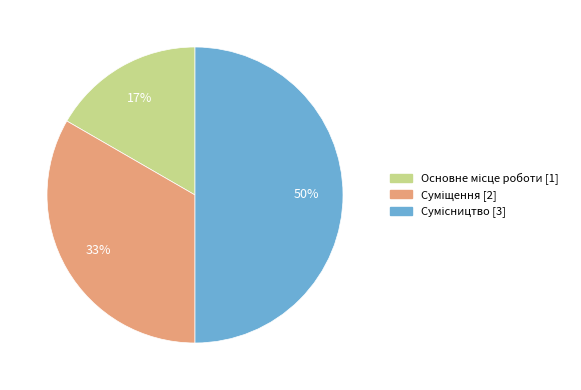

To the nearest percent, what is the average slice percentage?

33%